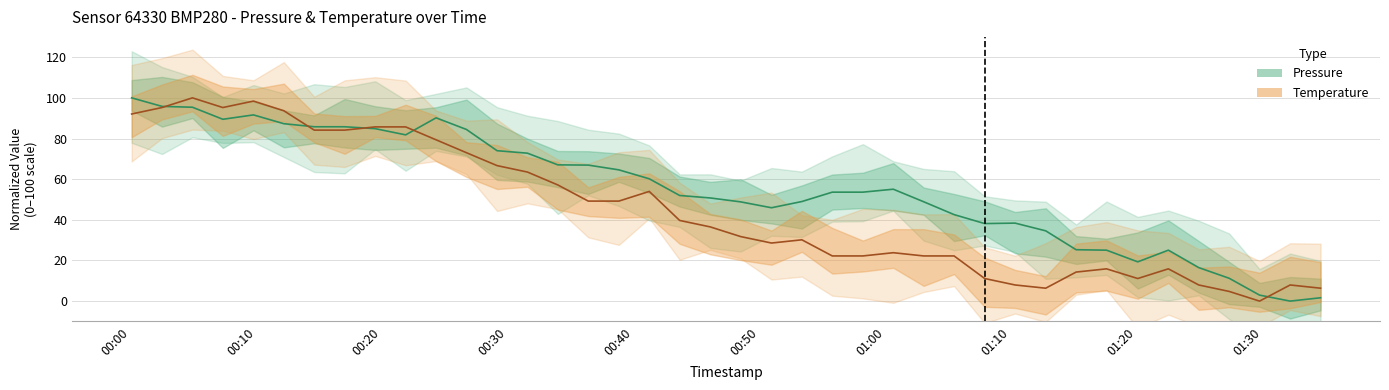

Is this an area chart (filled region under the line)?

No